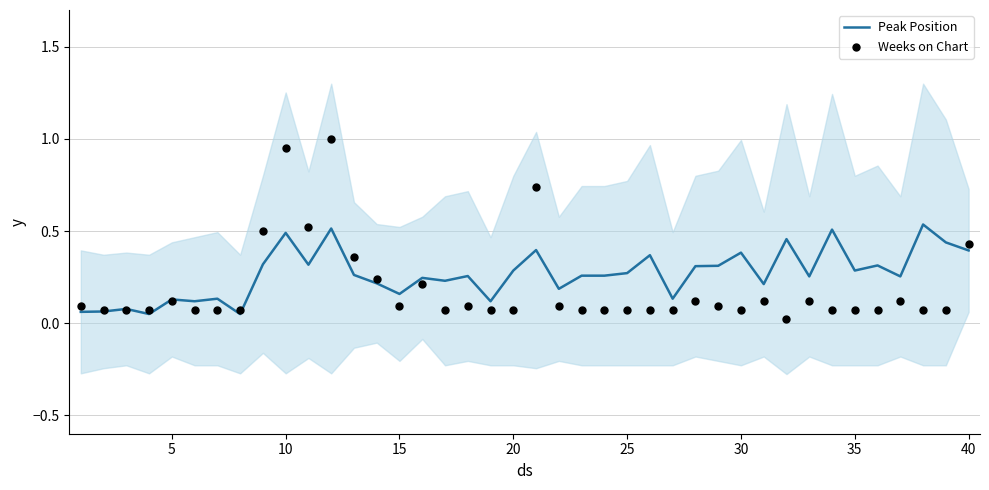

Which series has the largest total across all categories?

Peak Position